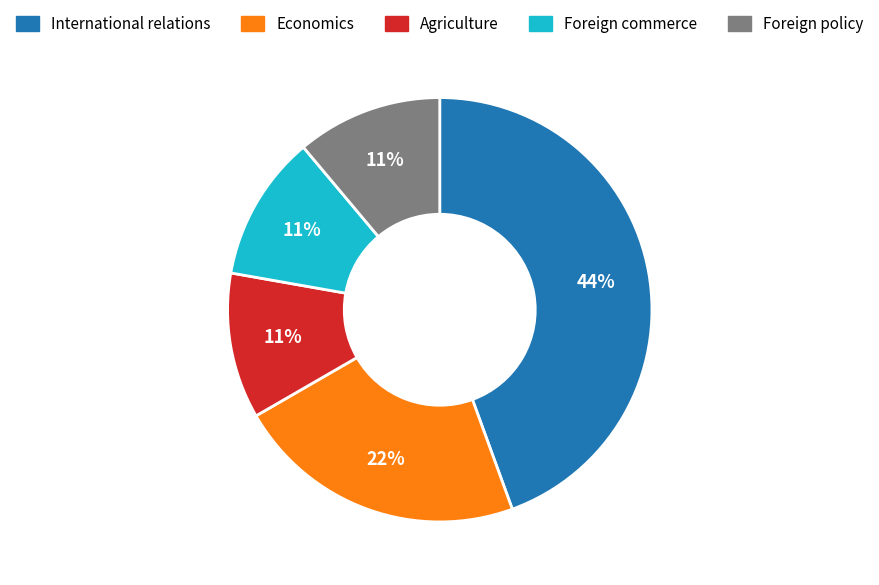

To the nearest percent, what portion does Economics represent?

22%